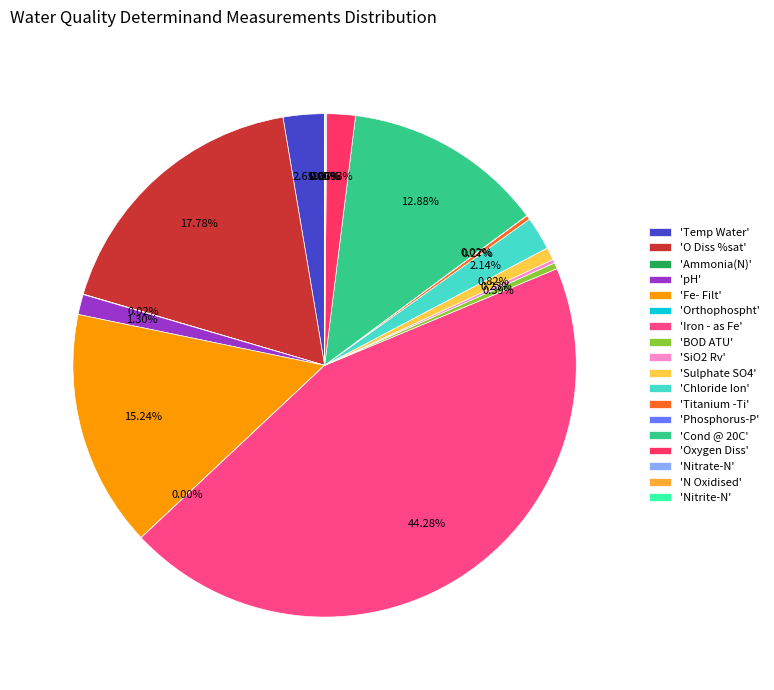

To the nearest percent, what is the difference between the largest and smallest slice percentages?

44%